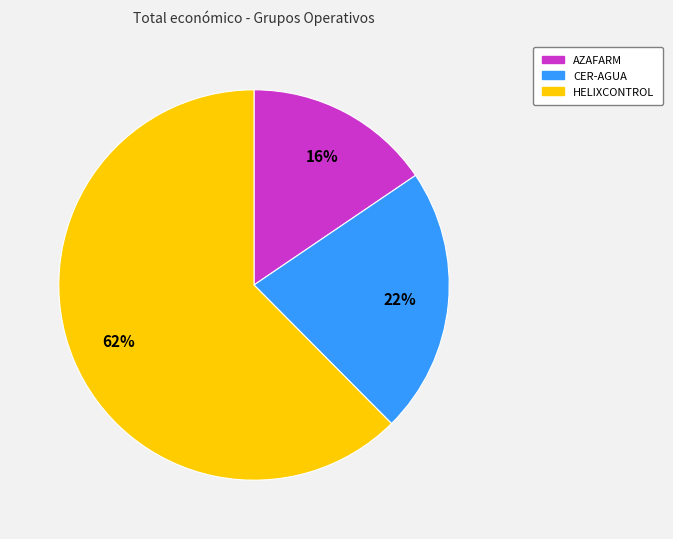

What percentage is the CER-AGUA slice, to the nearest percent?

22%